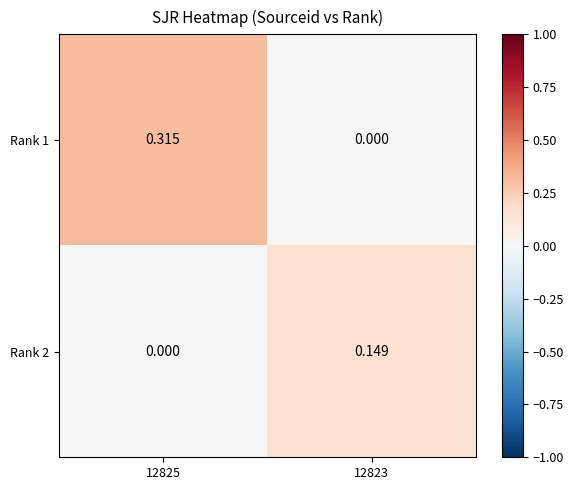

Reading left to right, transcribe all the data shown in this chart.

Rank 1: 12825=0.3	12823=0.0
Rank 2: 12825=0.0	12823=0.1